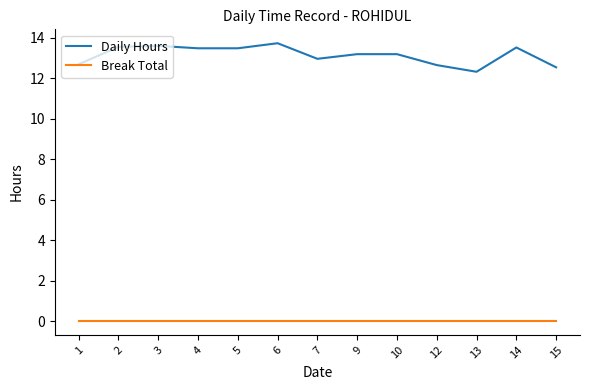

True or false: Break Total and Daily Hours intersect in this chart.

False